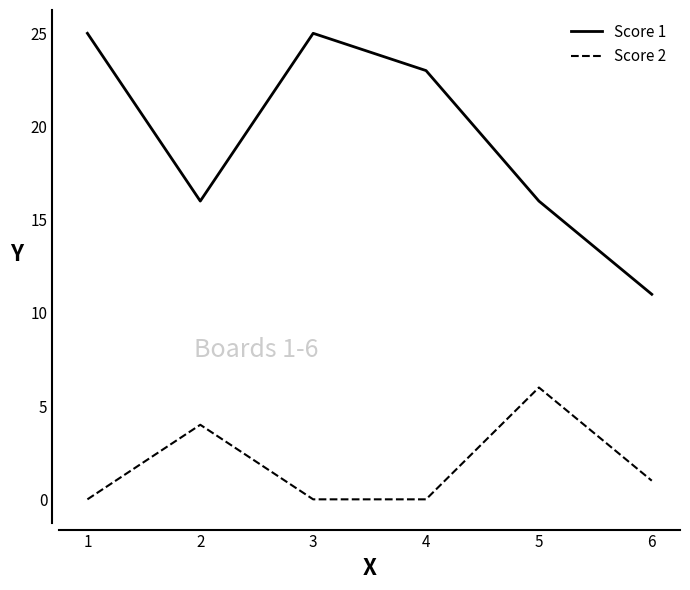

At how many categories does at least one series exceed 20?

3